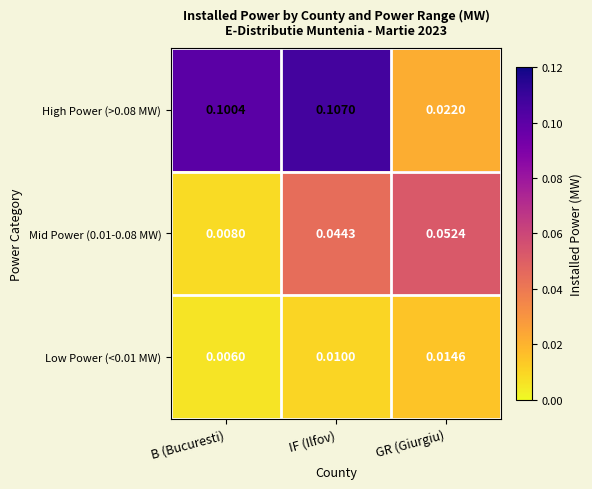

Which label corresponds to the smallest value in the chart?

B (Bucuresti)